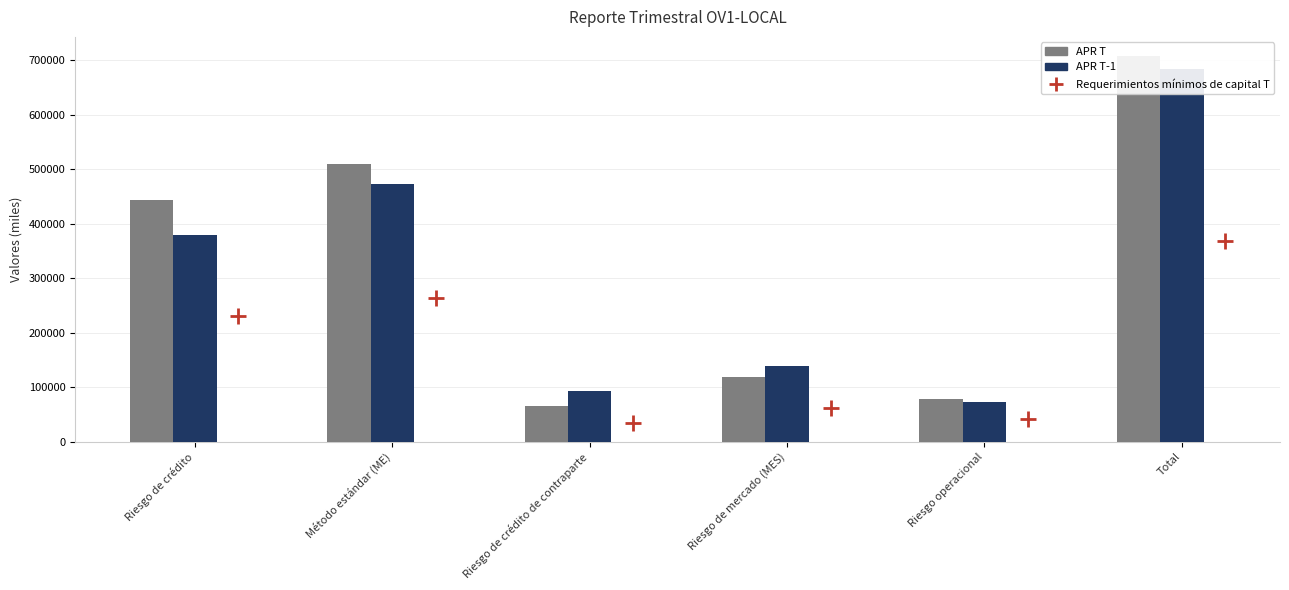

Which series has the largest Y range (max minus min)?

APR T